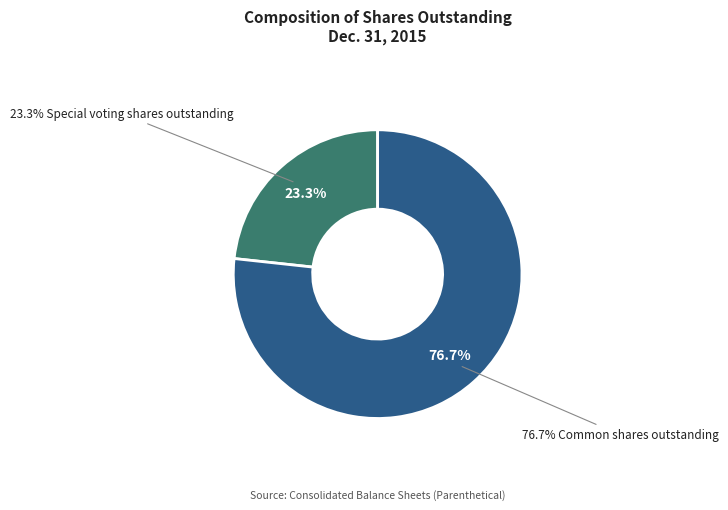

To the nearest percent, what is the difference between the largest and smallest slice percentages?

53%